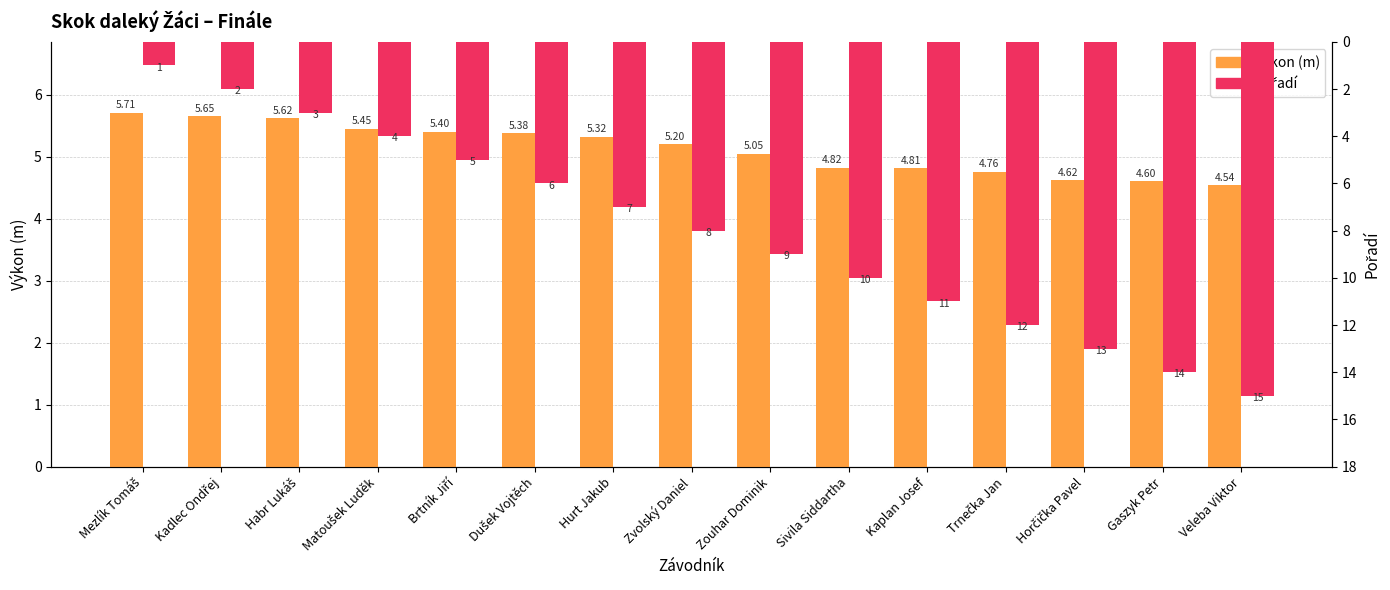

What is the approximate value of Pořadí at Kadlec Ondřej?

2.0